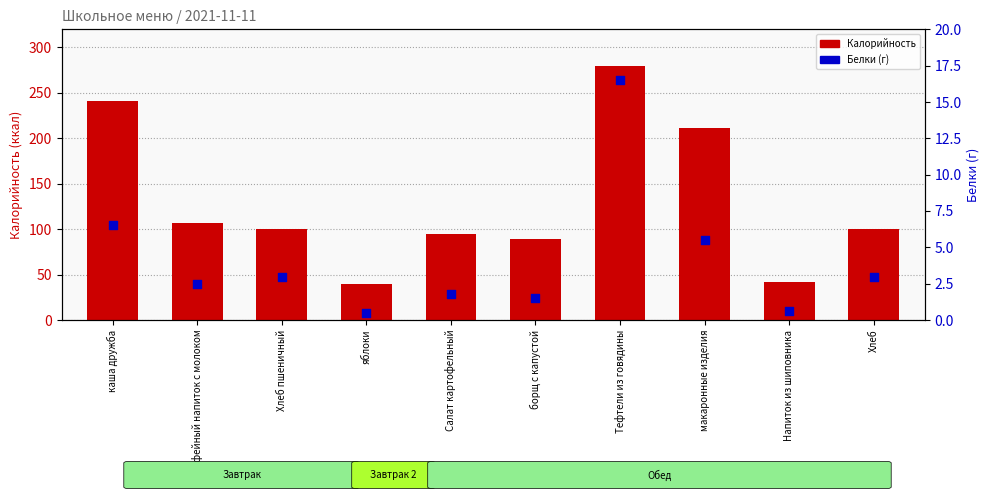

What is the total value across all series at борщ с капустой?

90.4